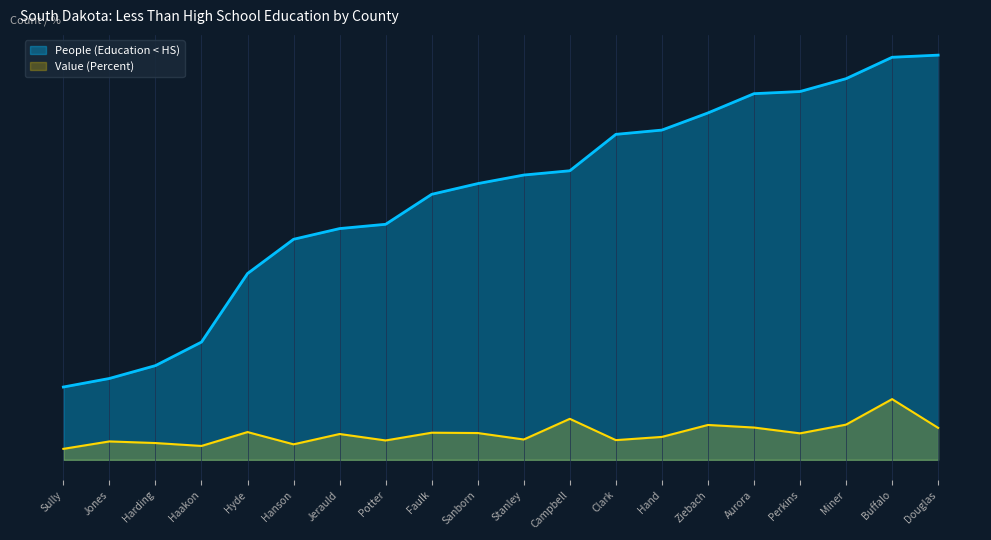

What is the total value across all series at Sully?

39.1